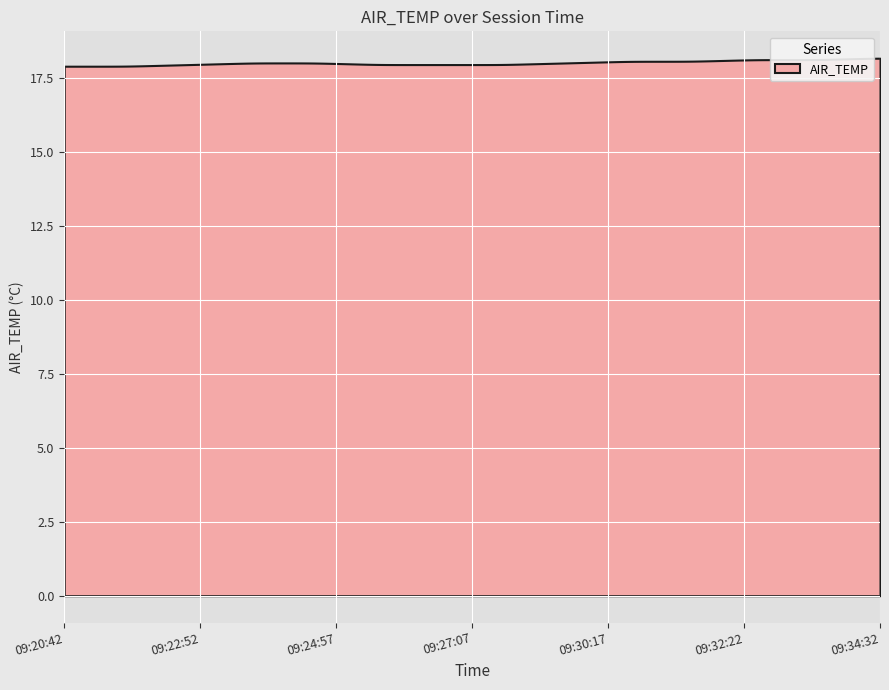

What is the smallest value displayed?

17.9